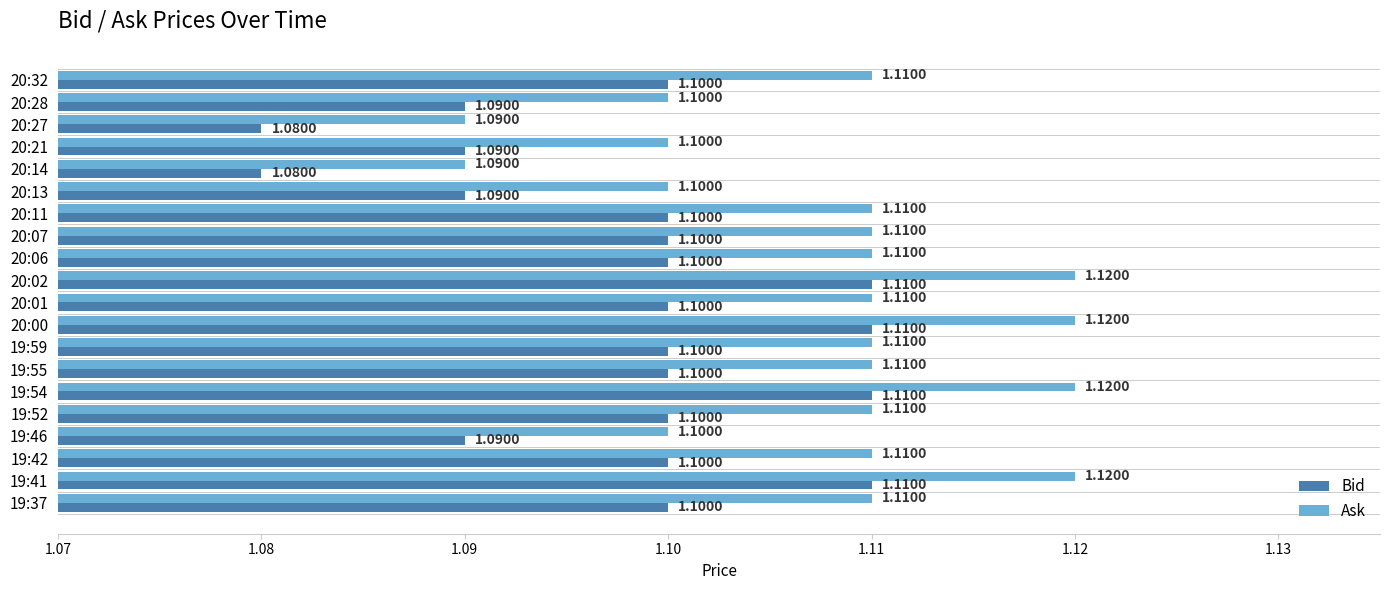

List the series in order of their overall mean, highest first.

Ask, Bid